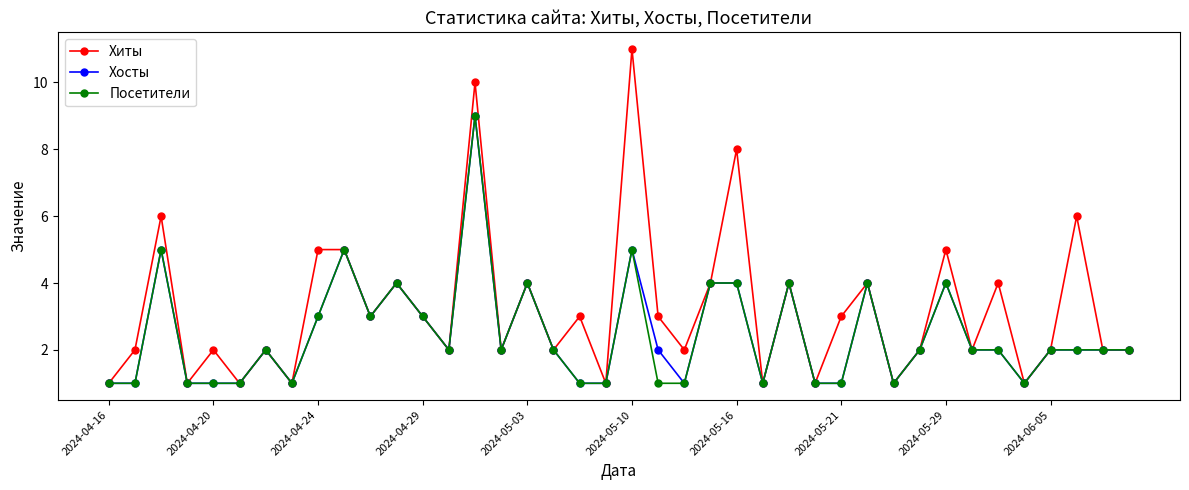

What is the value of the Посетители point at the 34th from the left?

2